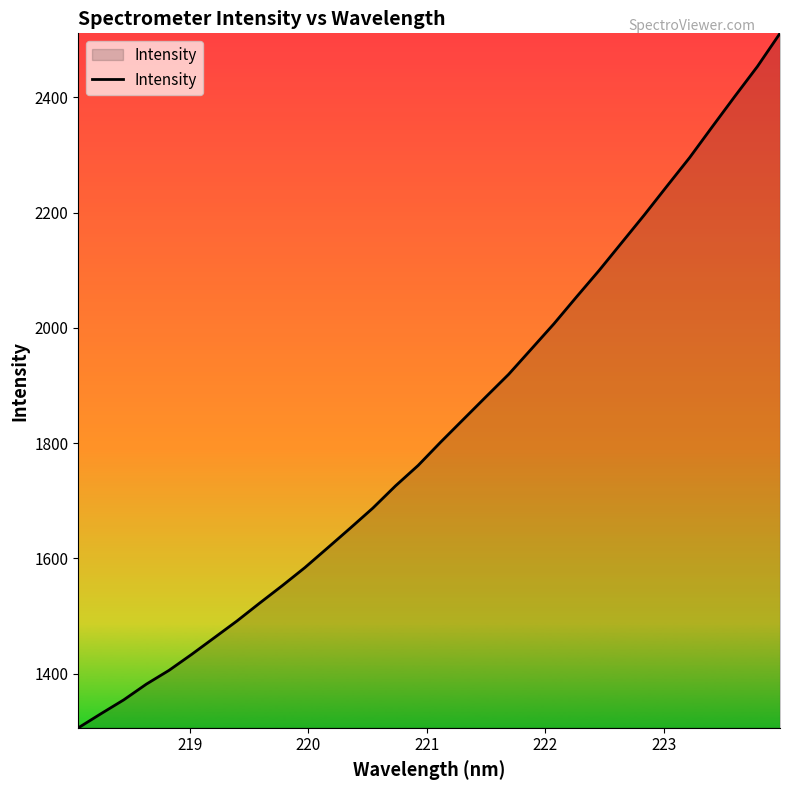

How many lines are shown in the chart?

1